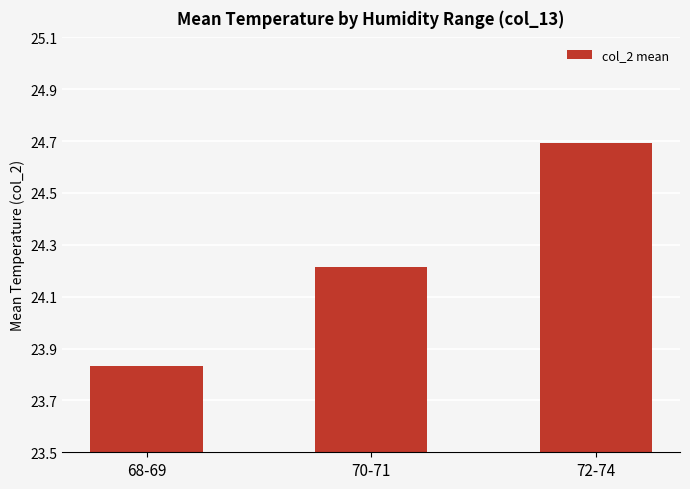

What is the difference between the maximum and minimum values?

0.9